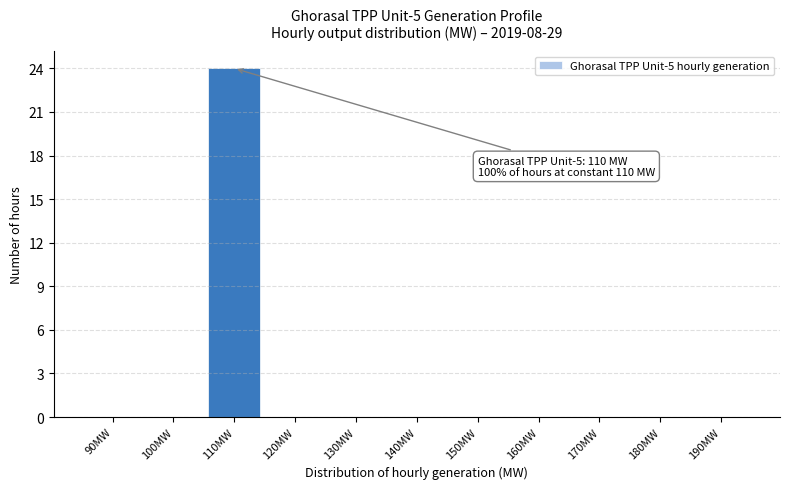

Reading left to right, what are all the values shown in this chart?

90MW=0	100MW=0	110MW=24	120MW=0	130MW=0	140MW=0	150MW=0	160MW=0	170MW=0	180MW=0	190MW=0